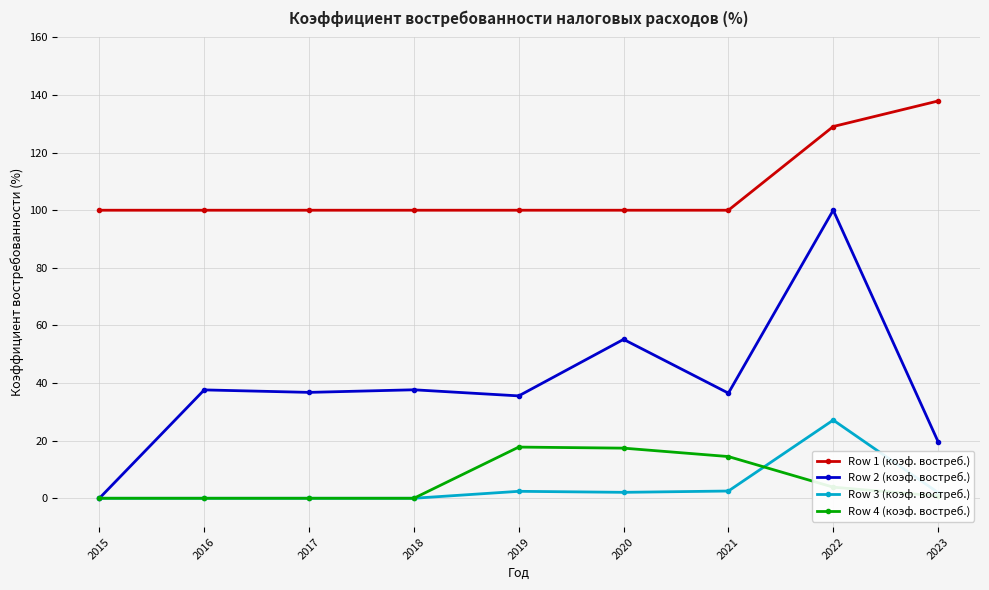

At which category is the sum across all series the highest?

2022